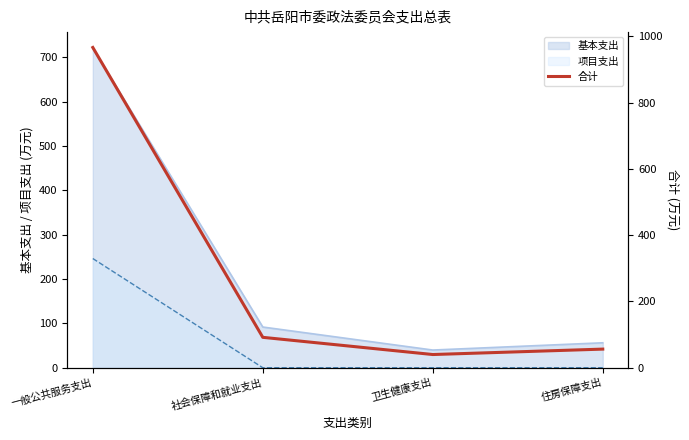

The chart shows a value of 91.8 at 社会保障和就业支出. True or false?

True